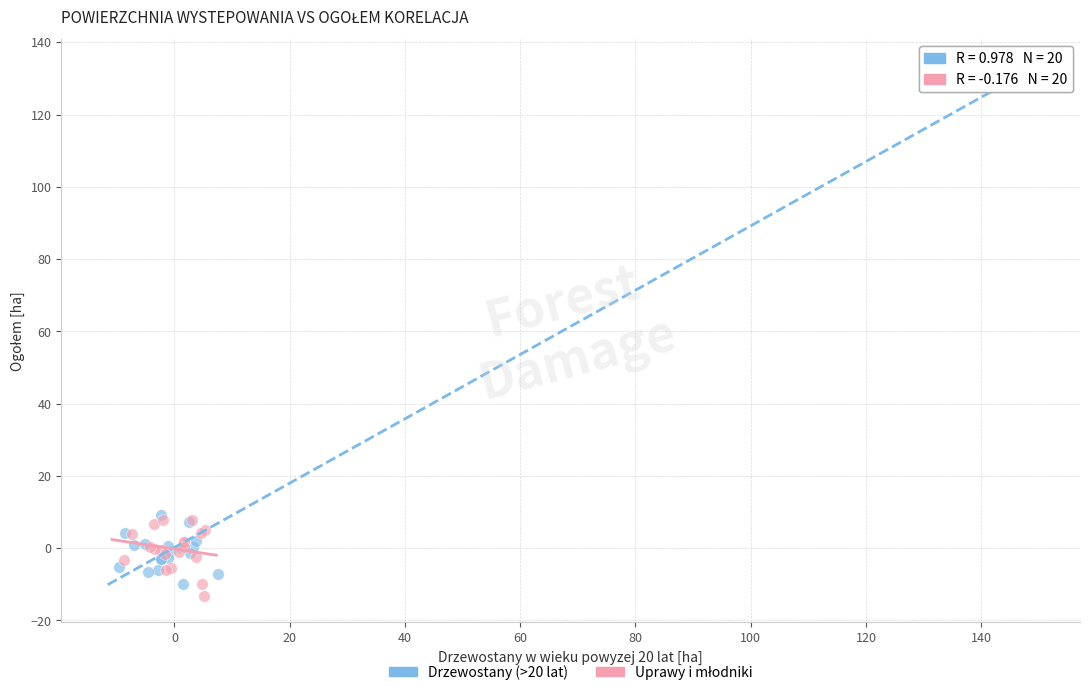

Which series contains the highest Y value?

Drzewostany (>20 lat)